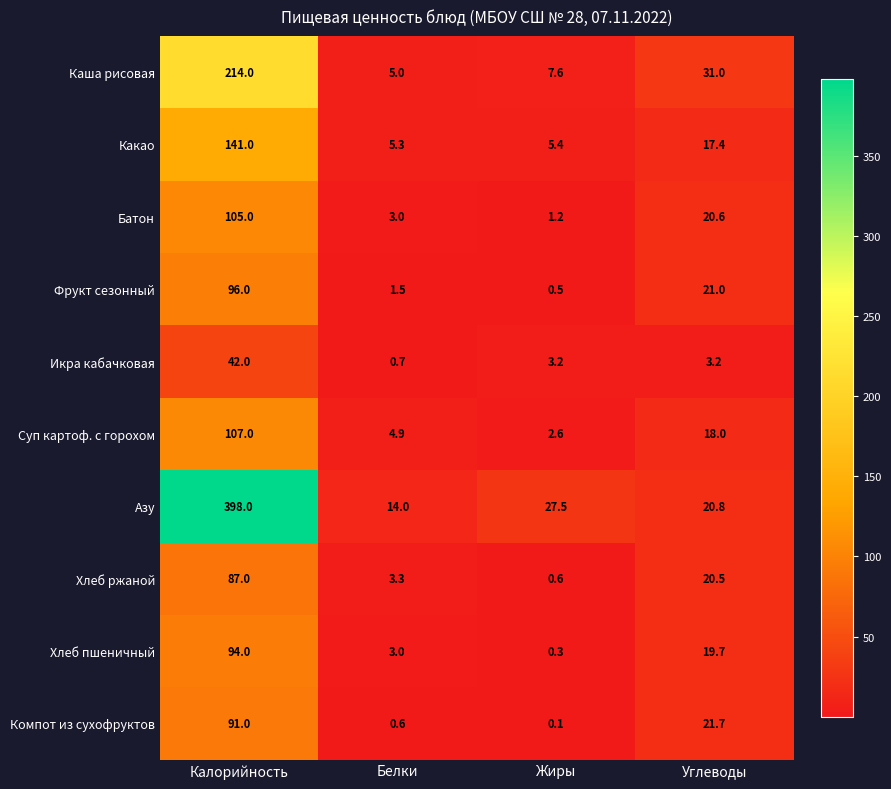

Rank the categories by Батон value from lowest to highest.

Жиры, Белки, Углеводы, Калорийность